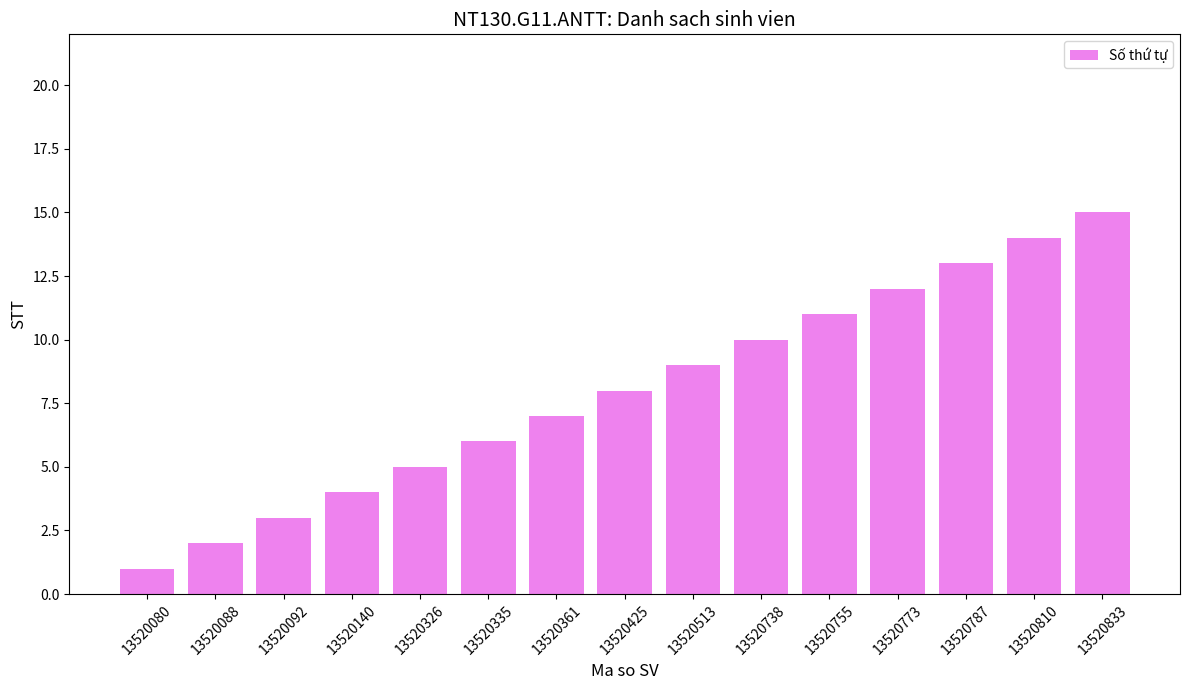

Is it true that the value at 13520361 is 3?

False